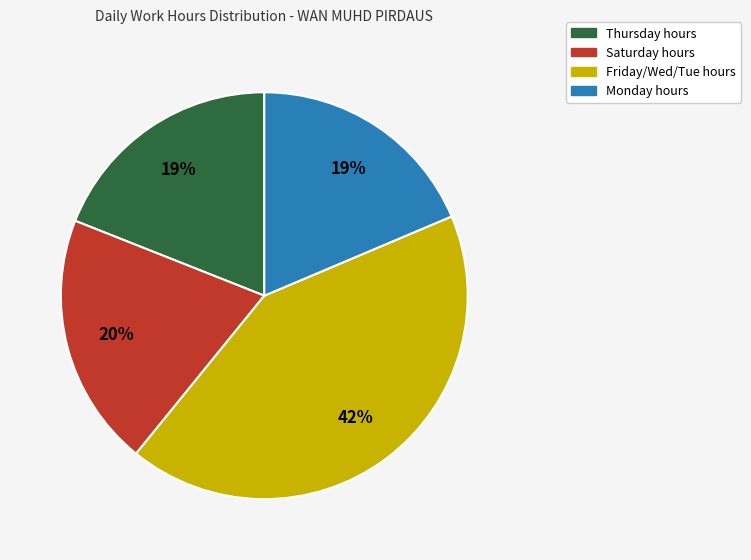

To the nearest percent, what percentage of the pie is Monday hours?

19%